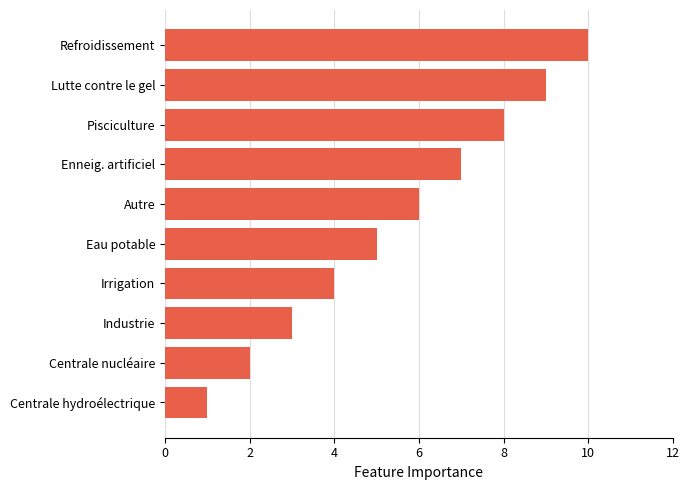

Rank the categories by value from lowest to highest.

Centrale hydroélectrique, Centrale nucléaire, Industrie, Irrigation, Eau potable, Autre, Enneig. artificiel, Pisciculture, Lutte contre le gel, Refroidissement